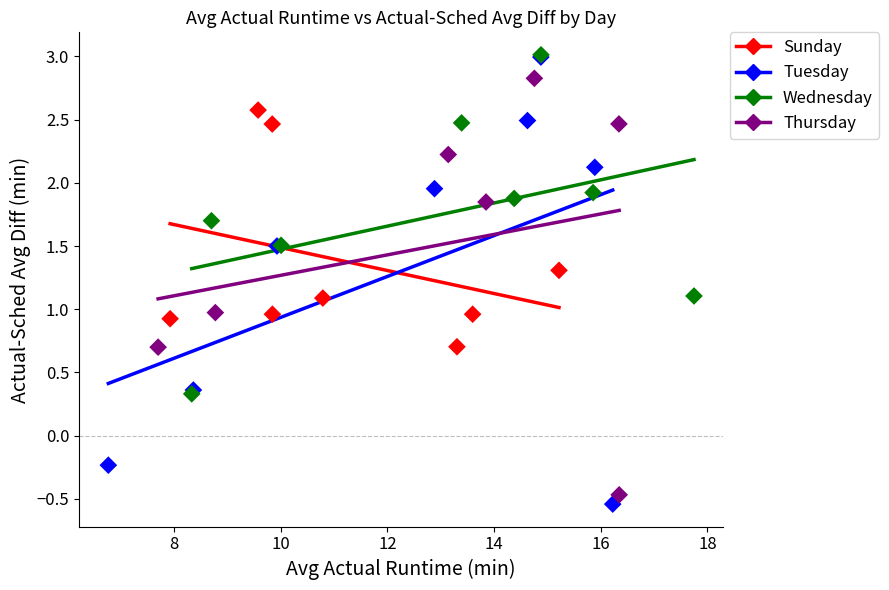

Which series has the largest Y range (max minus min)?

Tuesday